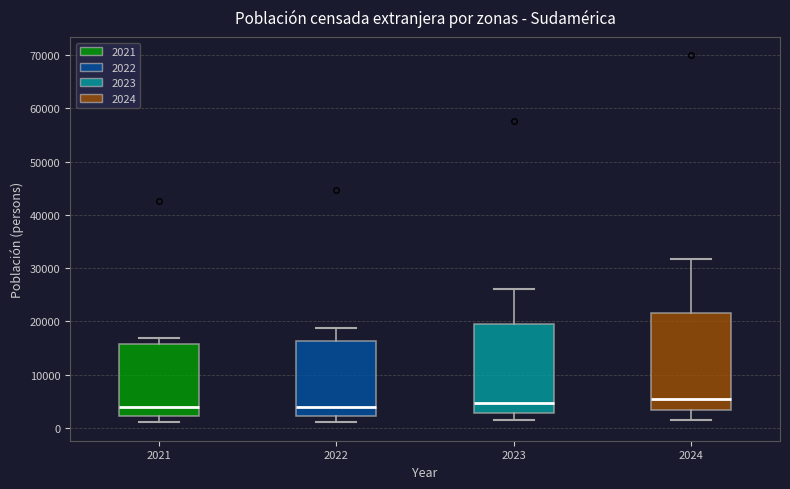

Reading left to right, transcribe this box plot: for each box, give where its median line is, the range the box spans, and where its two whiskers end, as read against the y-axis. The values are not printed on the chart, so give them approximately, as read against the axis.

2021: median 4000, box 2000 to 16000, whiskers 1000 to 17000
2022: median 4000, box 2000 to 16000, whiskers 1000 to 19000
2023: median 5000, box 3000 to 20000, whiskers 1000 to 26000
2024: median 5000, box 3000 to 22000, whiskers 2000 to 32000